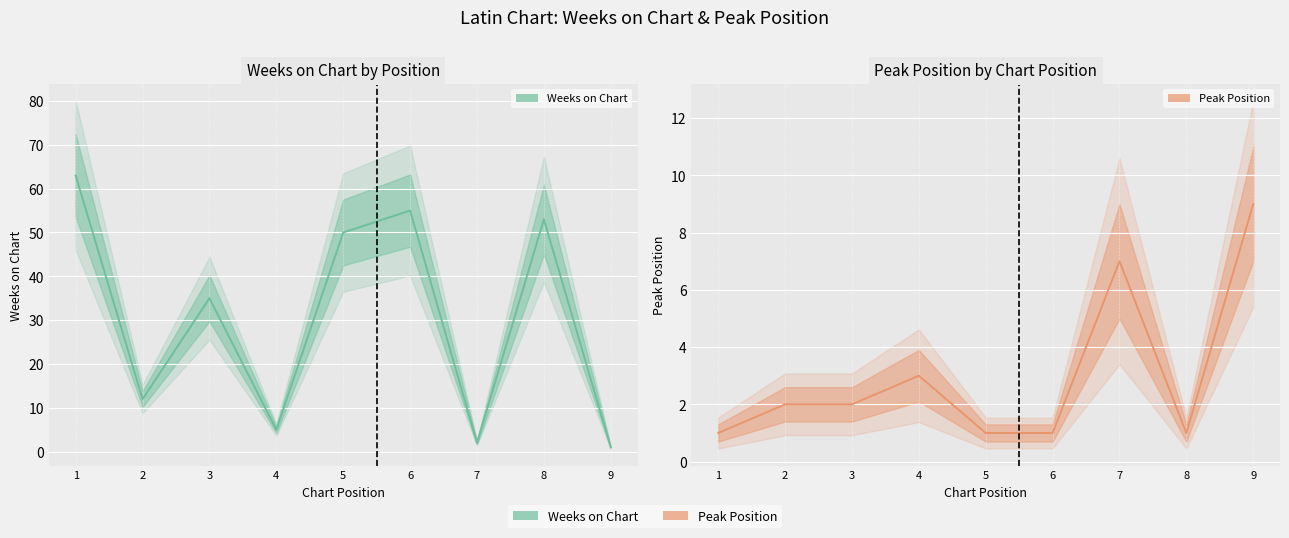

Is the value of Peak Position at 9 greater than the value of Weeks on Chart at 5?

No